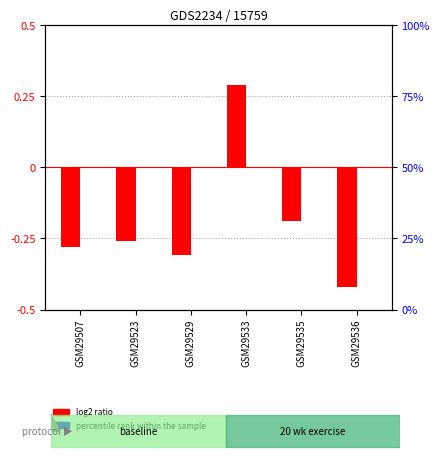

Is it true that log2 ratio equals -0.4 at GSM29523?

False